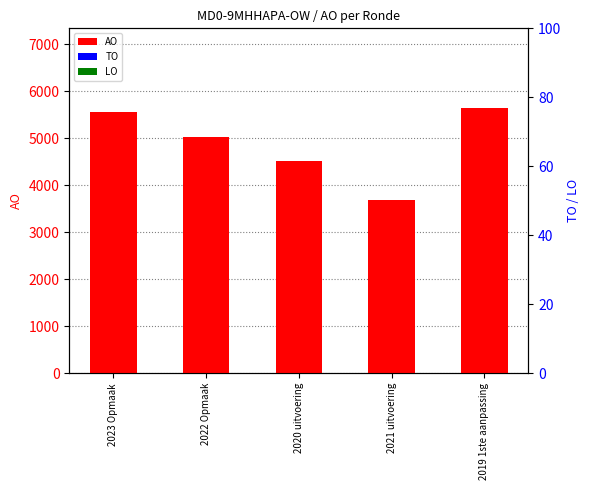

Reading left to right, transcribe all the data shown in this chart.

AO: 2023 Opmaak=5562	2022 Opmaak=5027	2020 uitvoering=4508	2021 uitvoering=3697	2019 1ste aanpassing=5647
TO: 2023 Opmaak=0	2022 Opmaak=0	2020 uitvoering=0	2021 uitvoering=0	2019 1ste aanpassing=0
LO: 2023 Opmaak=0	2022 Opmaak=0	2020 uitvoering=0	2021 uitvoering=0	2019 1ste aanpassing=0